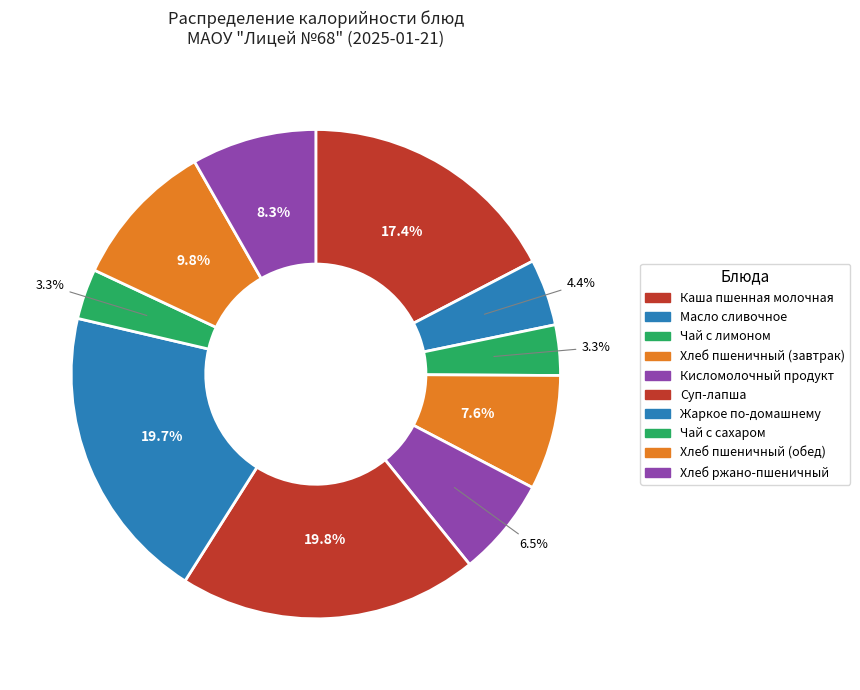

Rank the categories by value from lowest to highest.

Чай с лимоном, Чай с сахаром, Масло сливочное, Кисломолочный продукт, Хлеб пшеничный (завтрак), Хлеб ржано-пшеничный, Хлеб пшеничный (обед), Каша пшенная молочная, Жаркое по-домашнему, Суп-лапша